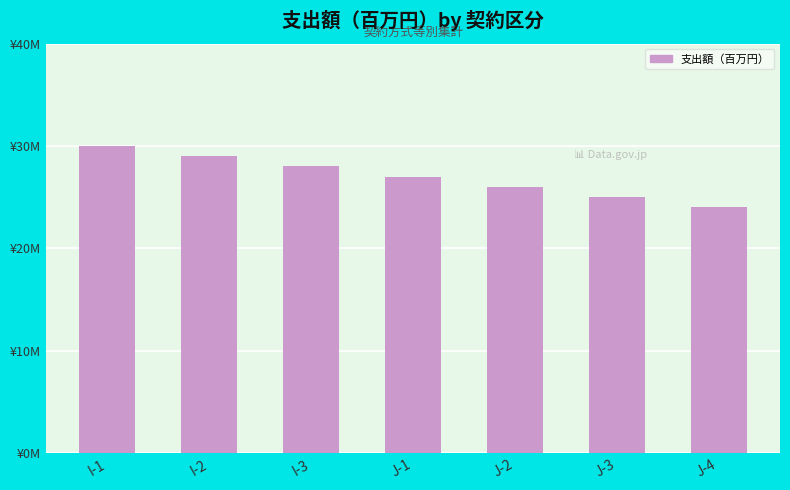

Reading right to left, extract all data points from this chart.

J-4=24	J-3=25	J-2=26	J-1=27	I-3=28	I-2=29	I-1=30